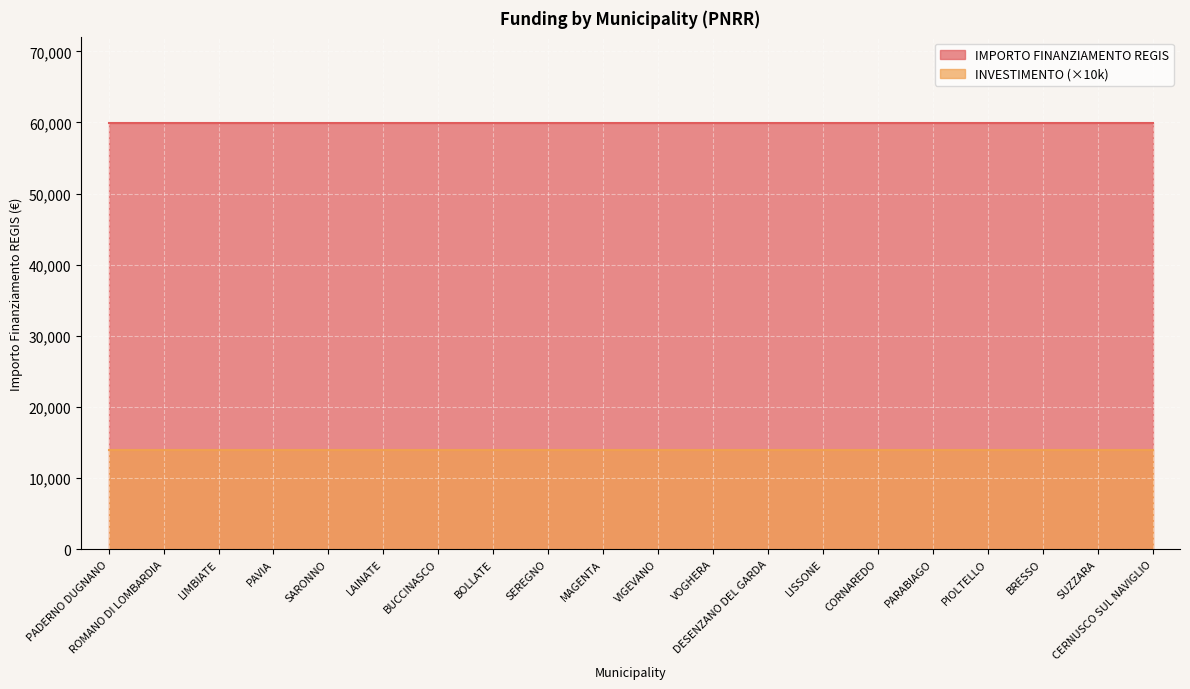

Which series has the largest total across all categories?

IMPORTO FINANZIAMENTO REGIS